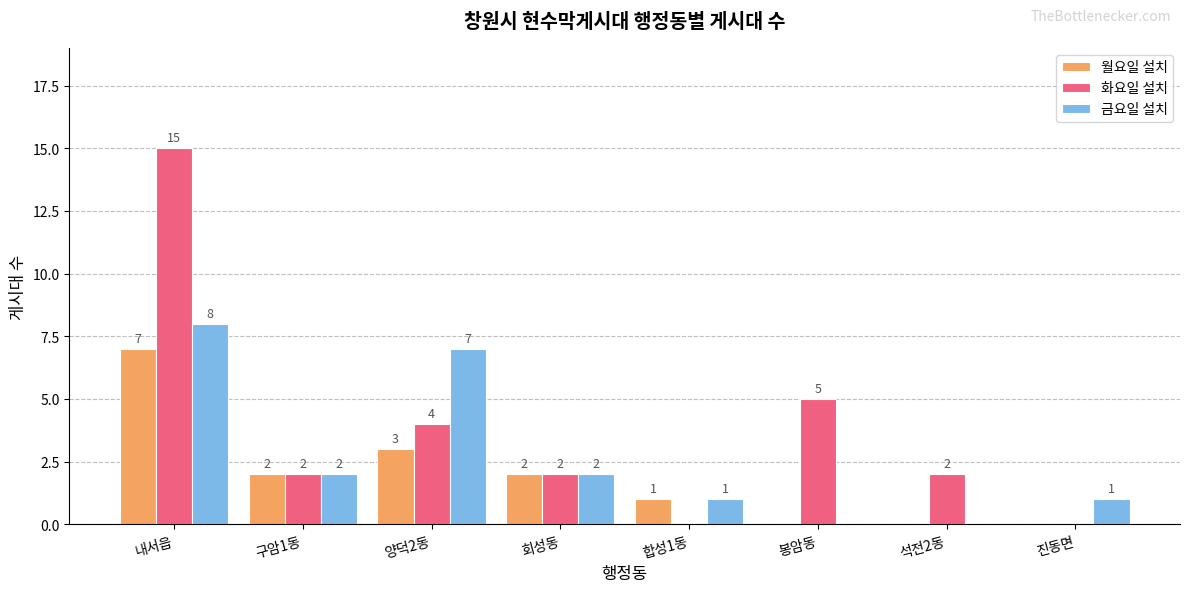

Where does the 금요일 설치 series first go above 2?

내서읍